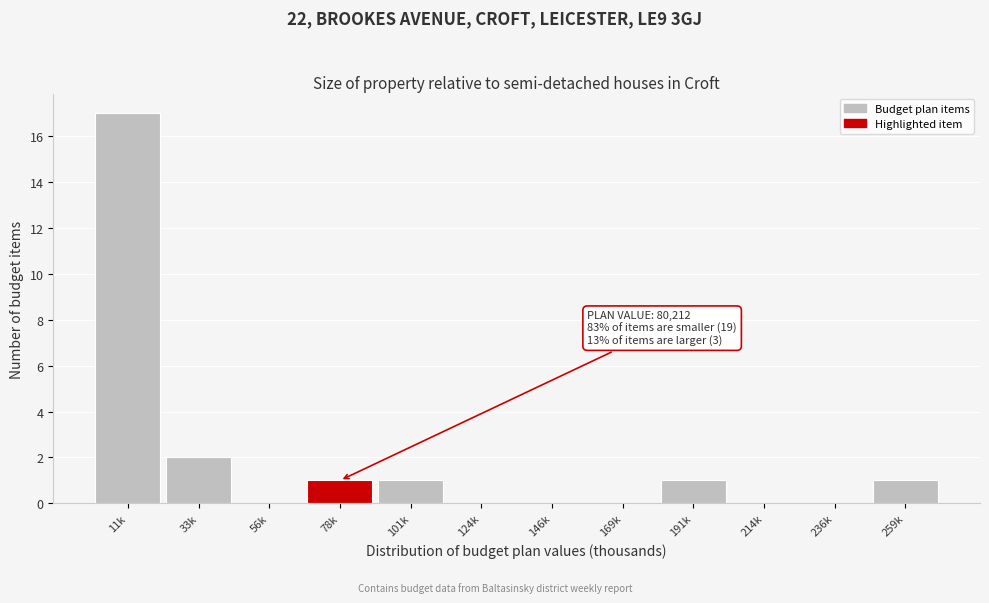

Reading left to right, what are all the values shown in this chart?

11k=17	33k=2	56k=0	78k=1	101k=1	124k=0	146k=0	169k=0	191k=1	214k=0	236k=0	259k=1